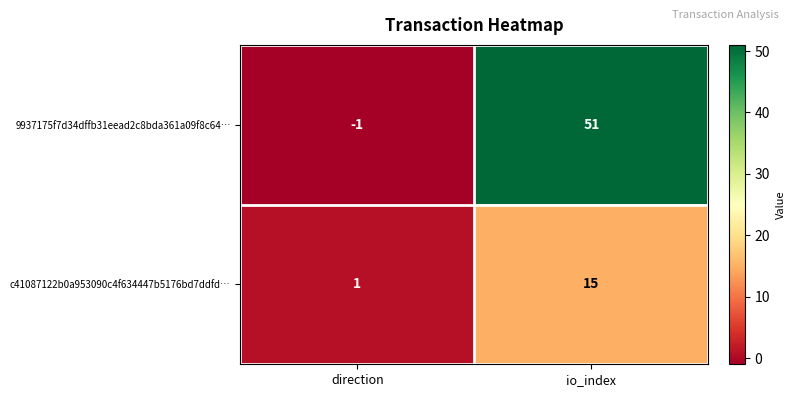

True or false: c41087122b0a953090c4f634447b5176bd7ddfd… has a value of 1 at direction.

True